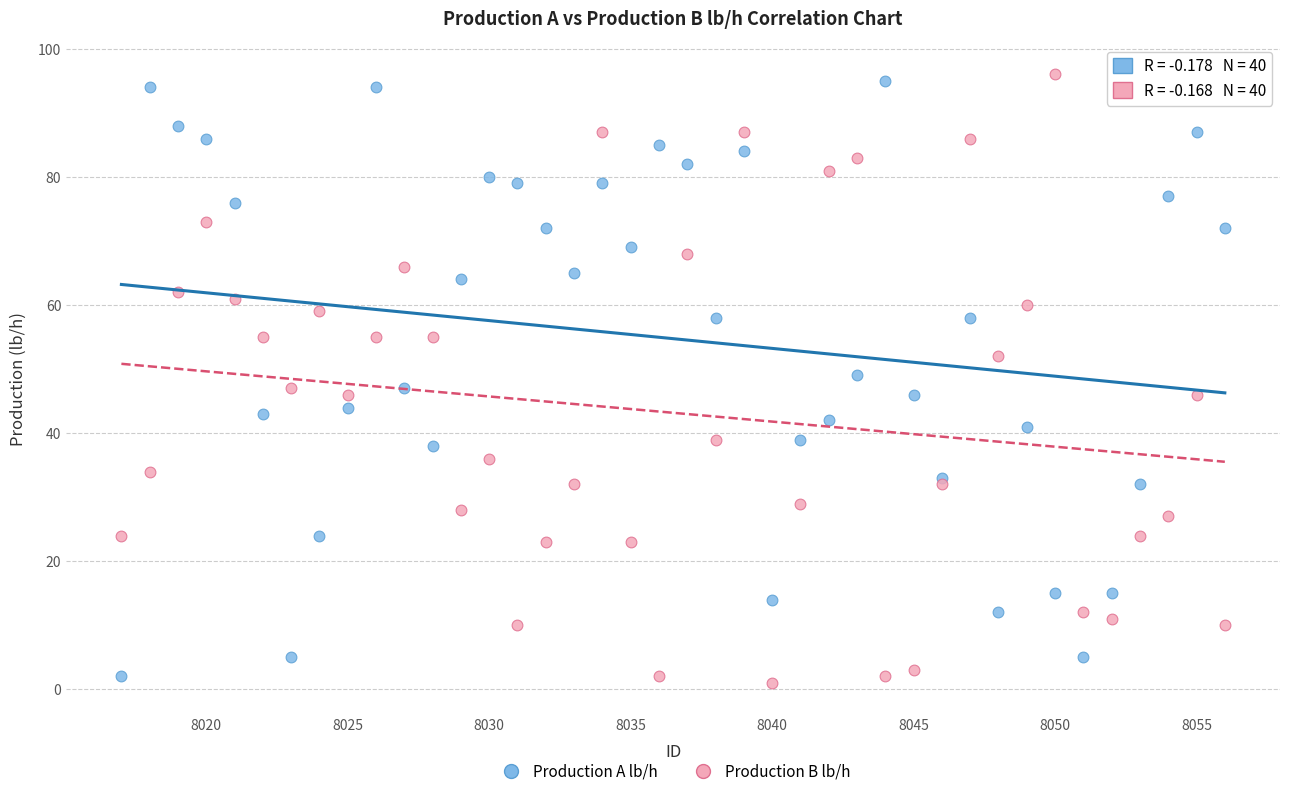

What is the X range (max minus min) for the scatter plot?

39